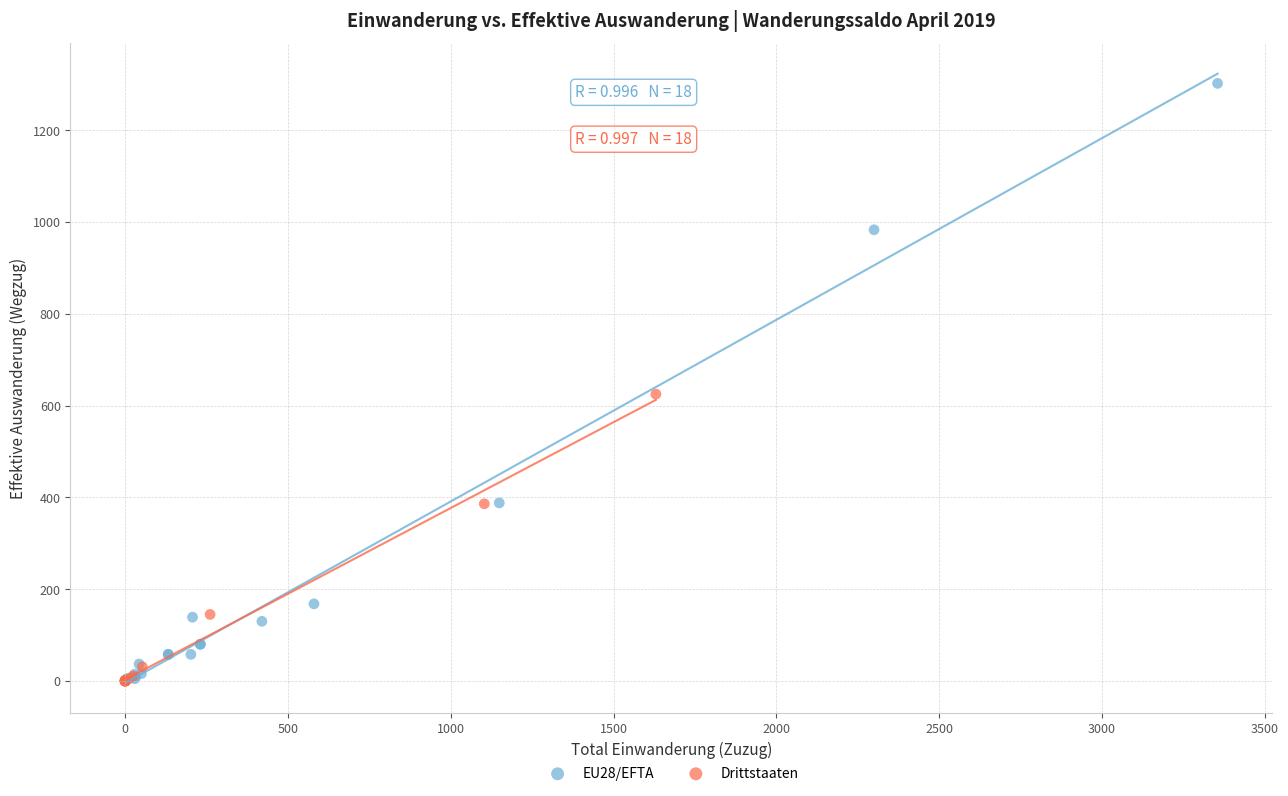

Which series reaches the maximum Y coordinate?

EU28/EFTA